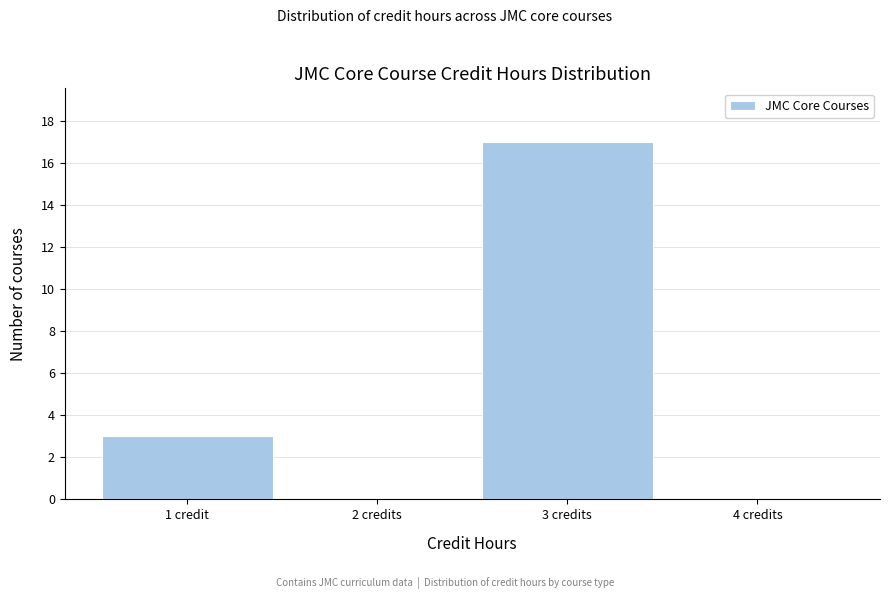

Reading left to right, transcribe all the data shown in this chart.

1 credit=3	2 credits=0	3 credits=17	4 credits=0